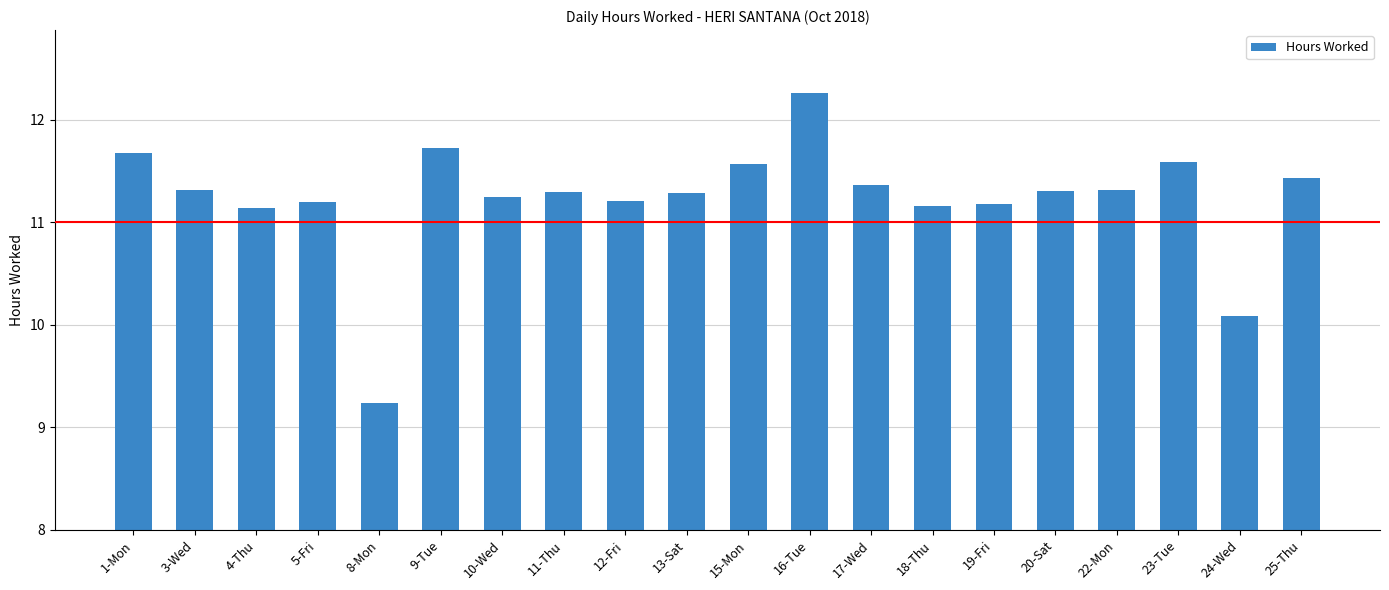

What is the sum of all values?

224.6